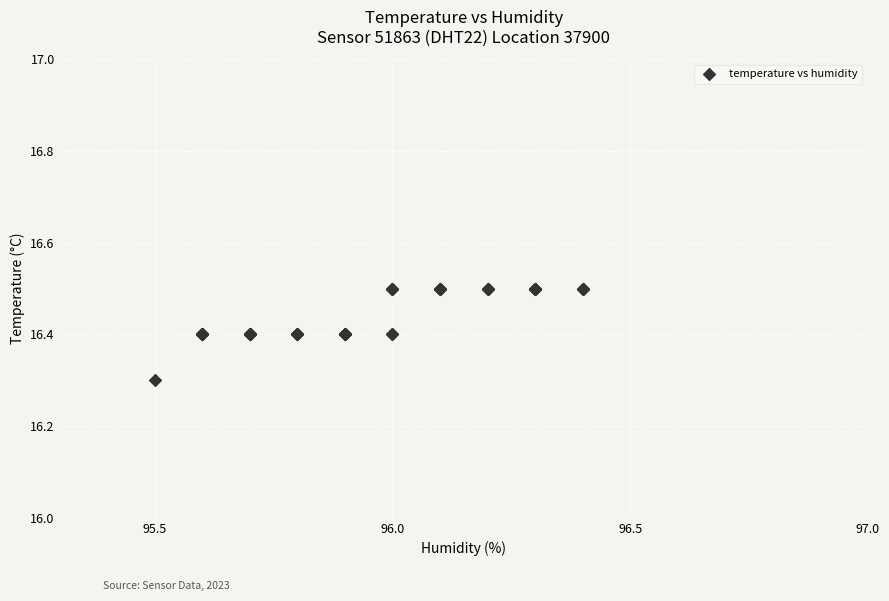

What Y value in the scatter plot is closest to 16?

16.3